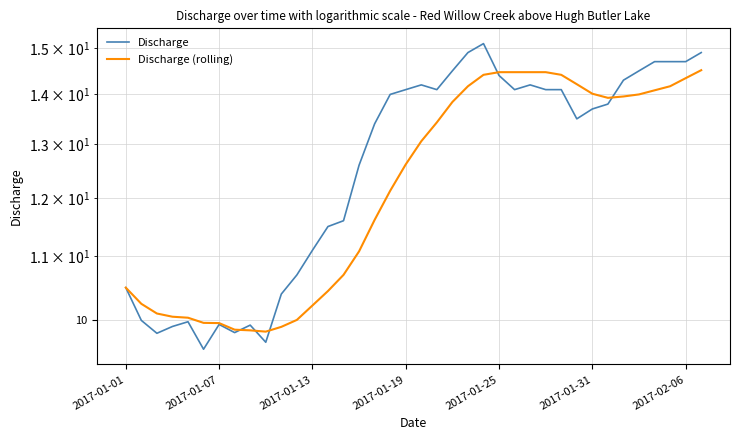

How many values in the Discharge (rolling) series exceed 13?

19